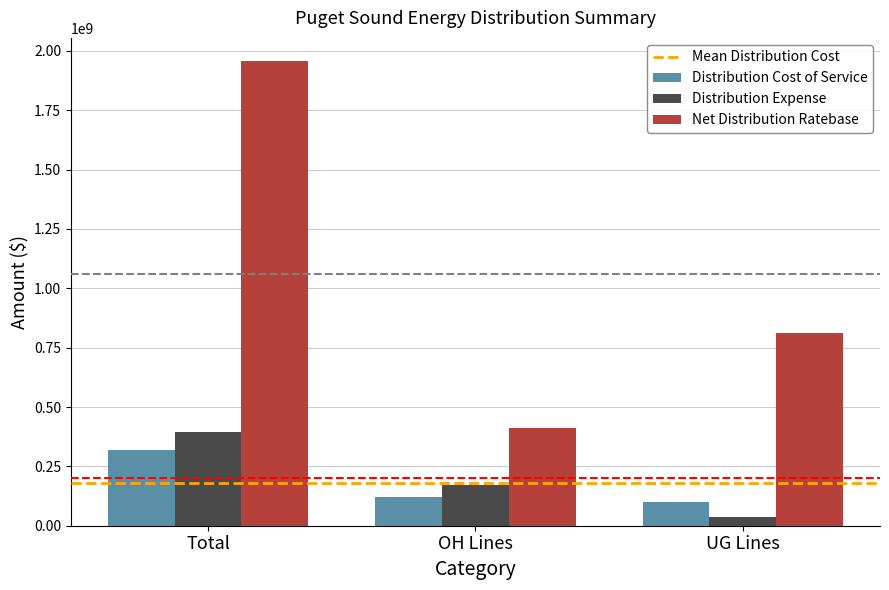

What is the label of the 2nd bar from the right?

OH Lines